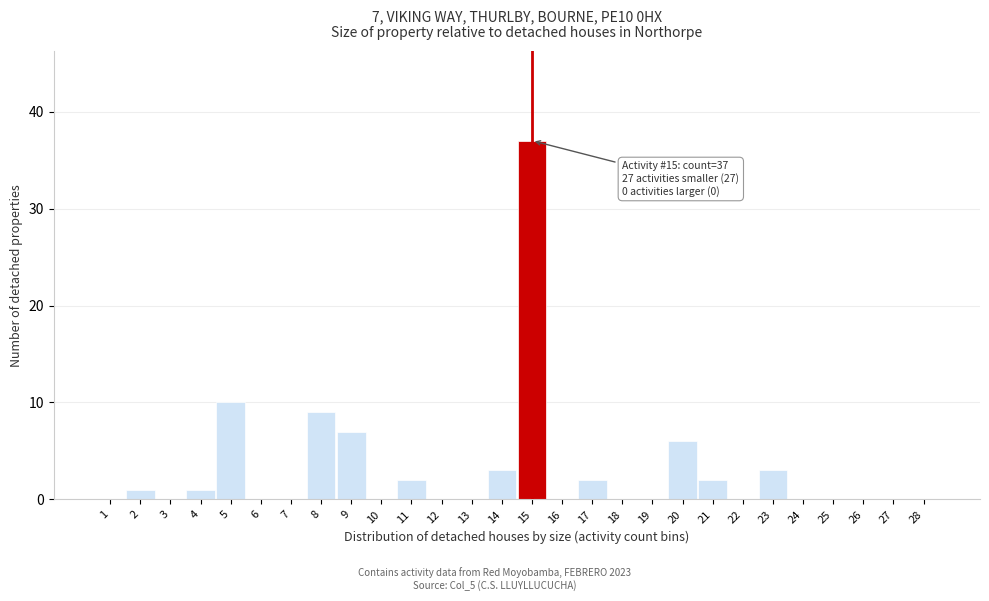

Reading left to right, list all the values displayed in this chart.

1=0	2=1	3=0	4=1	5=10	6=0	7=0	8=9	9=7	10=0	11=2	12=0	13=0	14=3	15=37	16=0	17=2	18=0	19=0	20=6	21=2	22=0	23=3	24=0	25=0	26=0	27=0	28=0